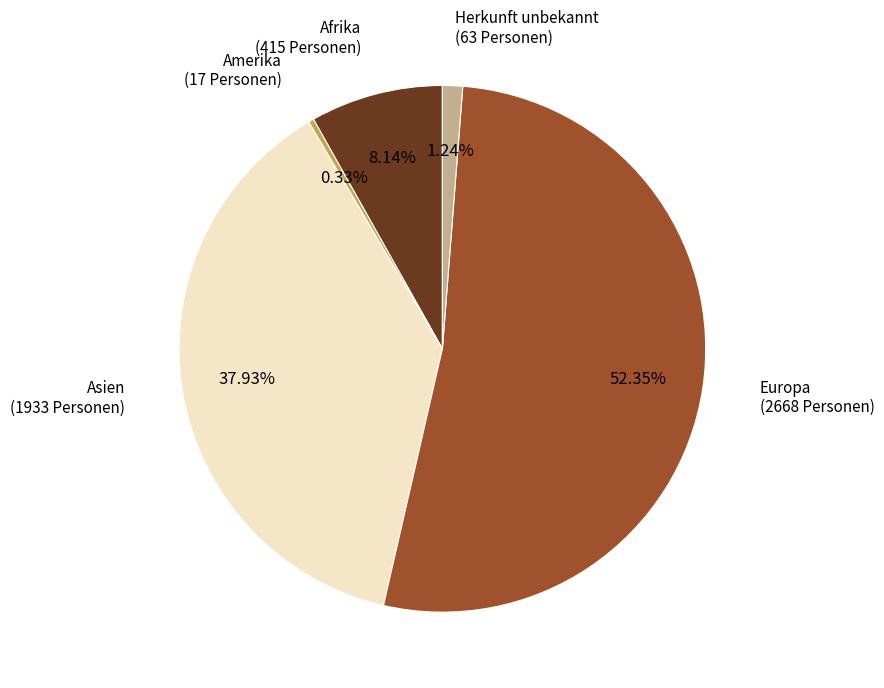

Is there any slice that represents more than half of the pie?

Yes